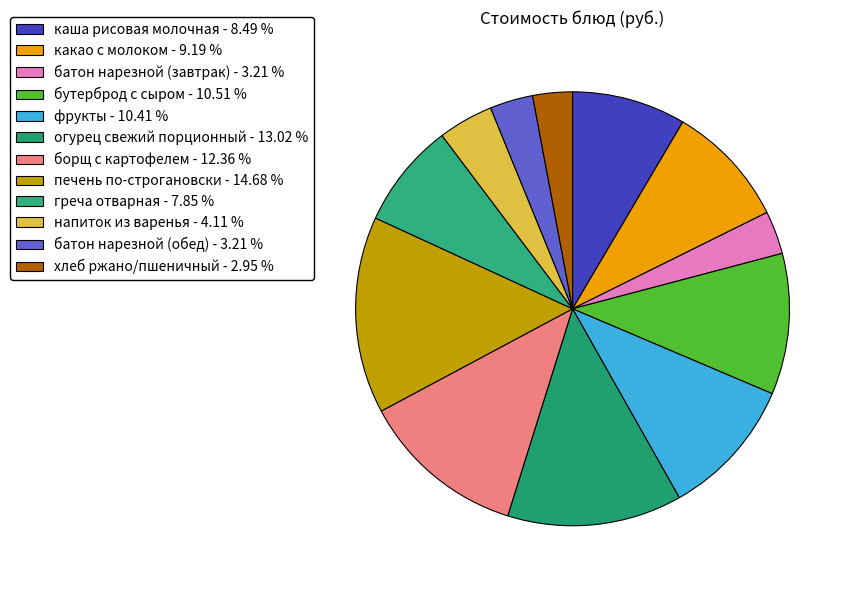

Approximately how many times larger is the value at каша рисовая молочная compared to напиток из варенья?

2.1